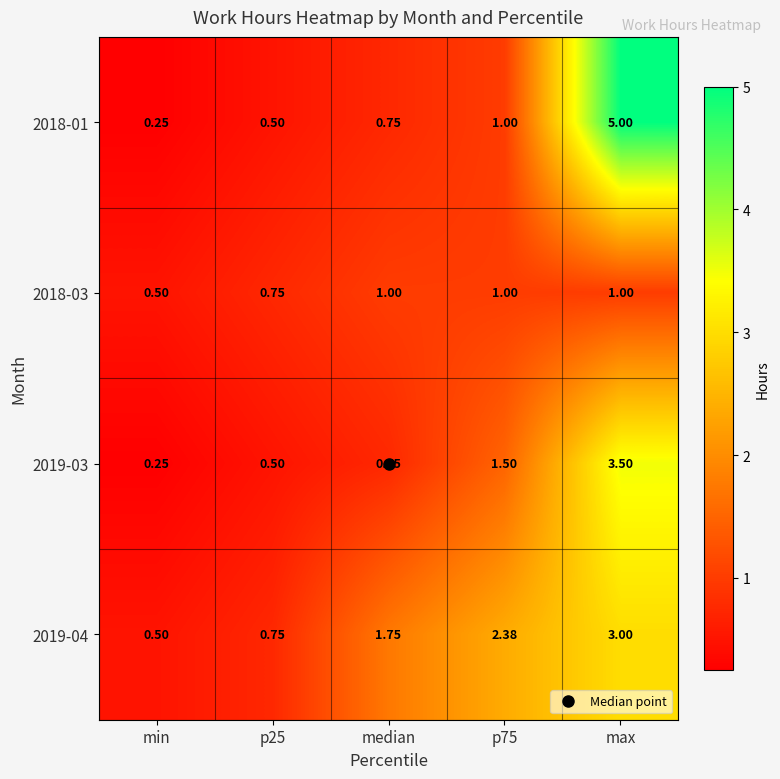

At which label does 2019-03 reach its peak?

max